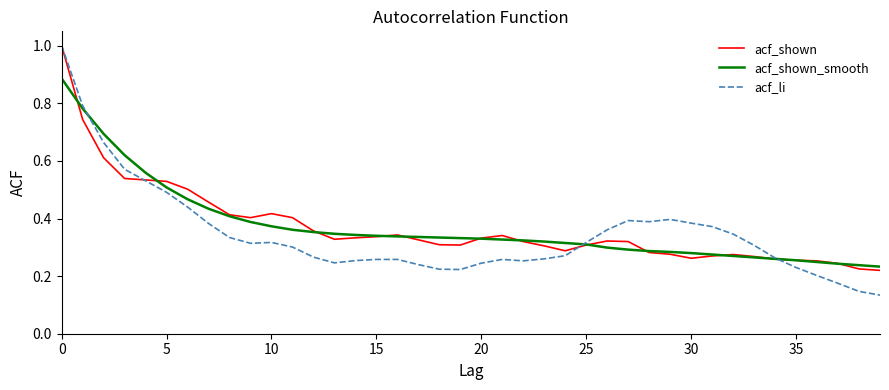

How many lines are shown in the chart?

3